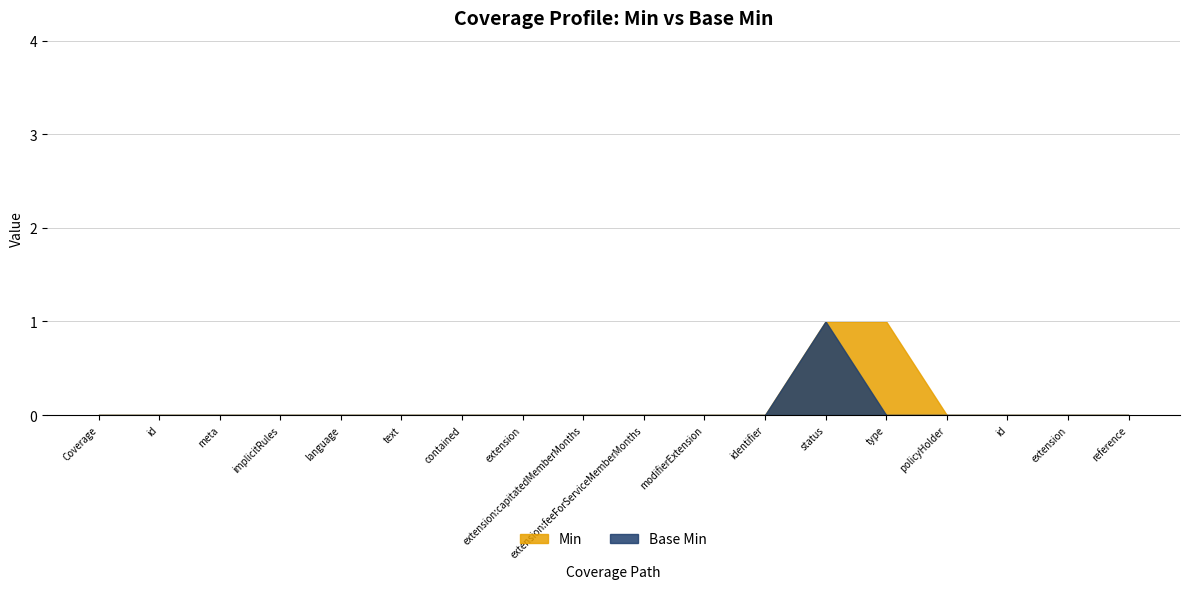

Reading right to left, what are all the values shown in this chart?

Min: Coverage.policyHolder.reference=0	Coverage.policyHolder.extension=0	Coverage.policyHolder.id=0	Coverage.policyHolder=0	Coverage.type=1	Coverage.status=1	Coverage.identifier=0	Coverage.modifierExtension=0	Coverage.extension:feeForServiceMemberMonths=0	Coverage.extension:capitatedMemberMonths=0	Coverage.extension=0	Coverage.contained=0	Coverage.text=0	Coverage.language=0	Coverage.implicitRules=0	Coverage.meta=0	Coverage.id=0	Coverage=0
Base Min: Coverage.policyHolder.reference=0	Coverage.policyHolder.extension=0	Coverage.policyHolder.id=0	Coverage.policyHolder=0	Coverage.type=0	Coverage.status=1	Coverage.identifier=0	Coverage.modifierExtension=0	Coverage.extension:feeForServiceMemberMonths=0	Coverage.extension:capitatedMemberMonths=0	Coverage.extension=0	Coverage.contained=0	Coverage.text=0	Coverage.language=0	Coverage.implicitRules=0	Coverage.meta=0	Coverage.id=0	Coverage=0